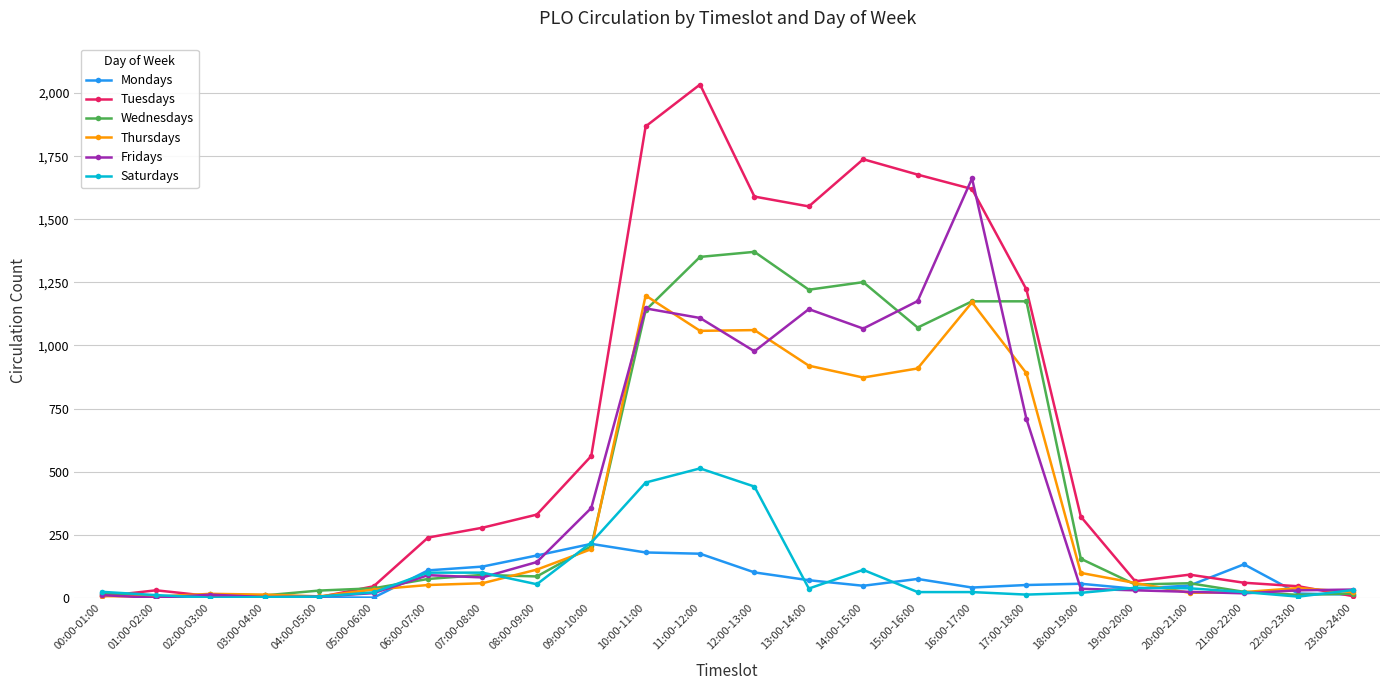

What is the greatest value displayed?

2034